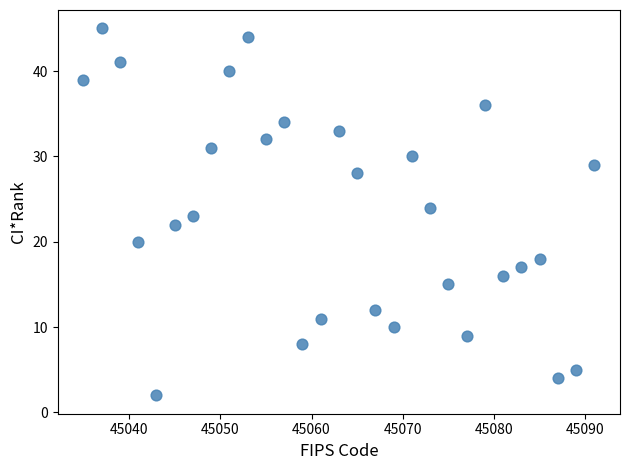

What is the range of X values (max minus min)?

56